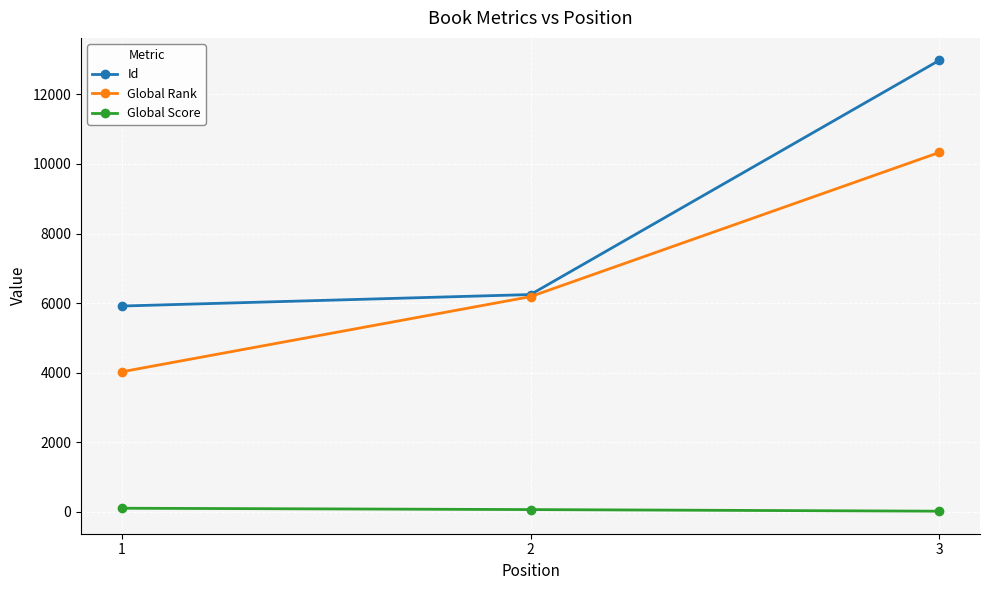

At how many categories does at least one series exceed 12174?

1